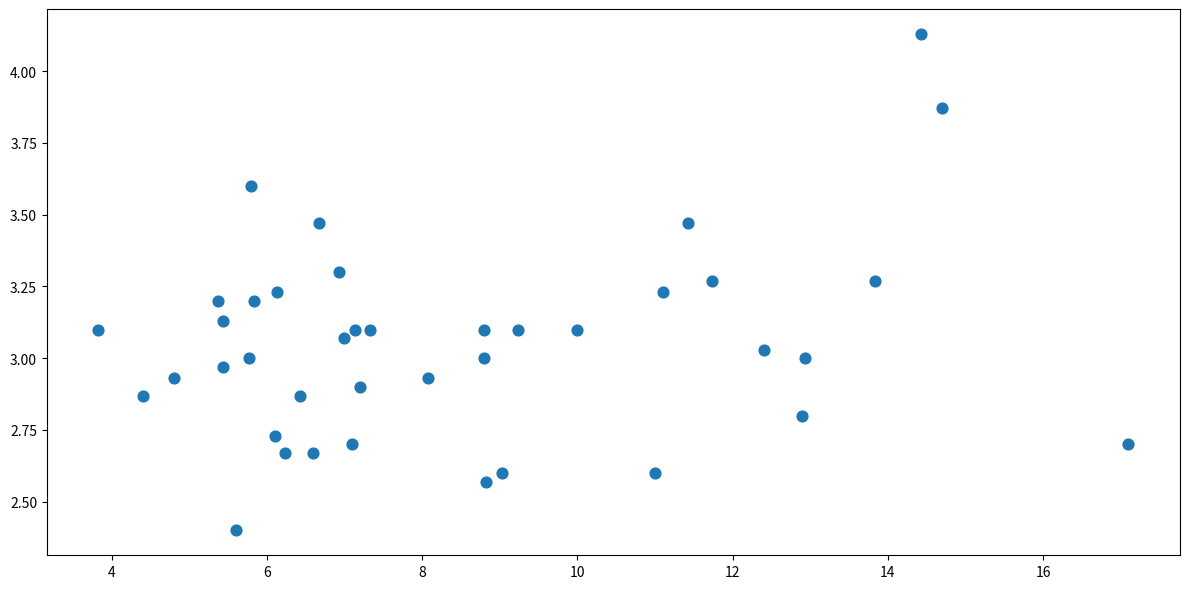

What is the range of X values (max minus min)?

13.3